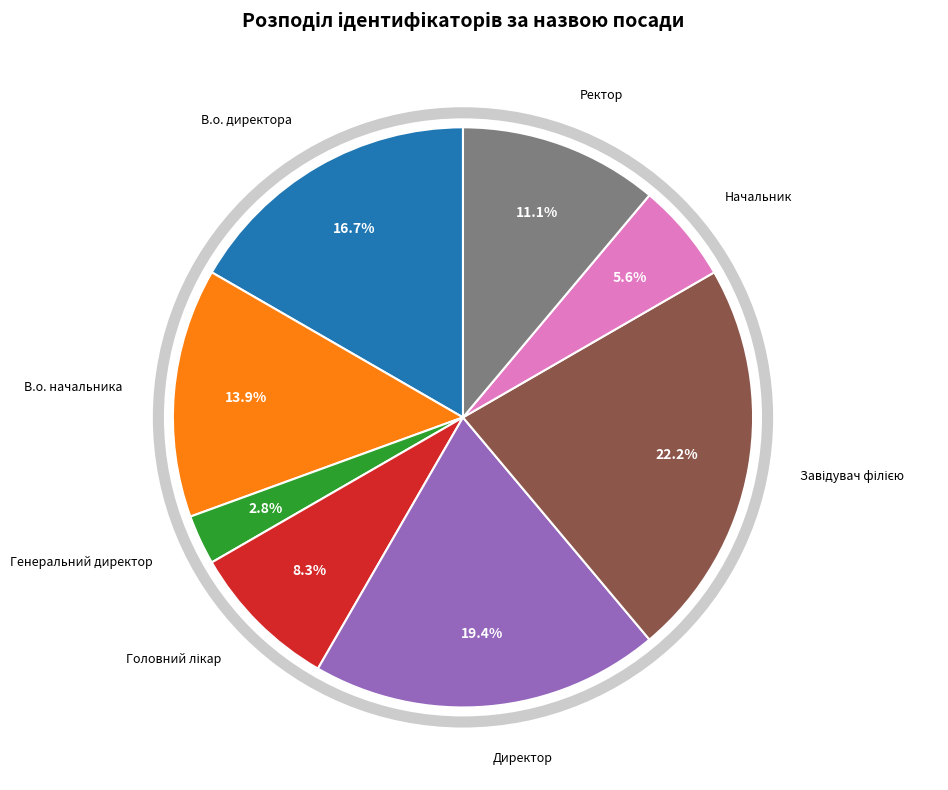

Which category has the smallest portion of the pie?

Генеральний директор